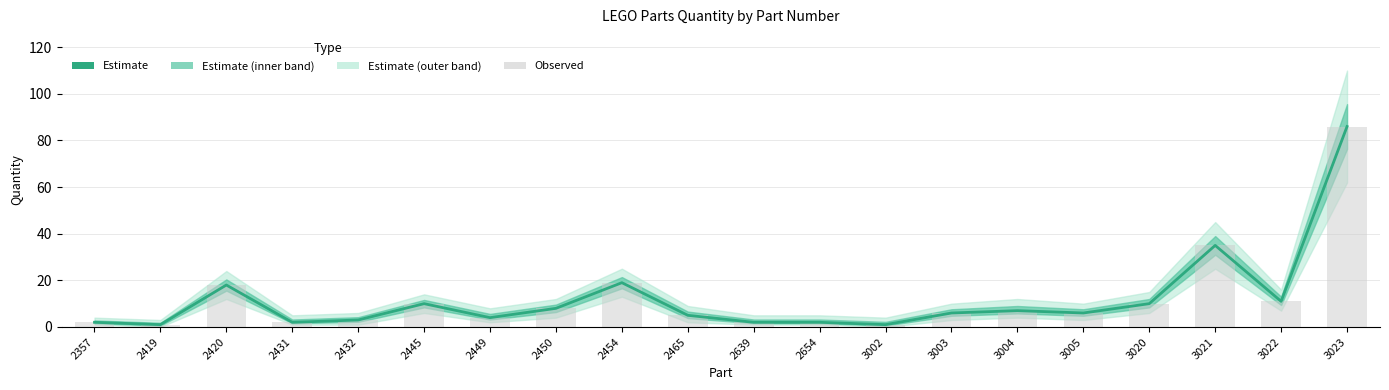

Are the bars horizontal?

No